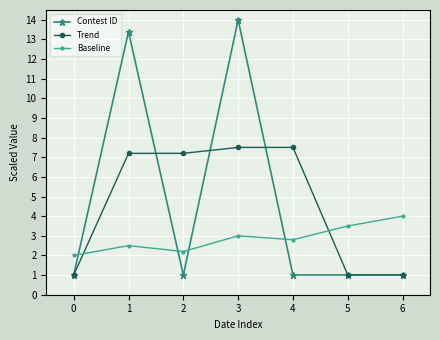

The Baseline series shows 0.7 at 5. True or false?

False